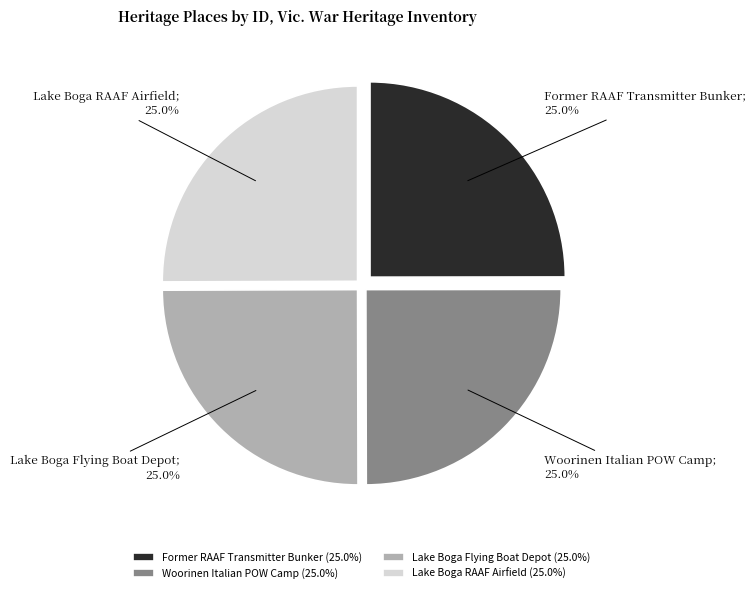

Approximately how many times larger is the value at Lake Boga Flying Boat Depot (25.0%) compared to Former RAAF Transmitter Bunker (25.0%)?

1.0